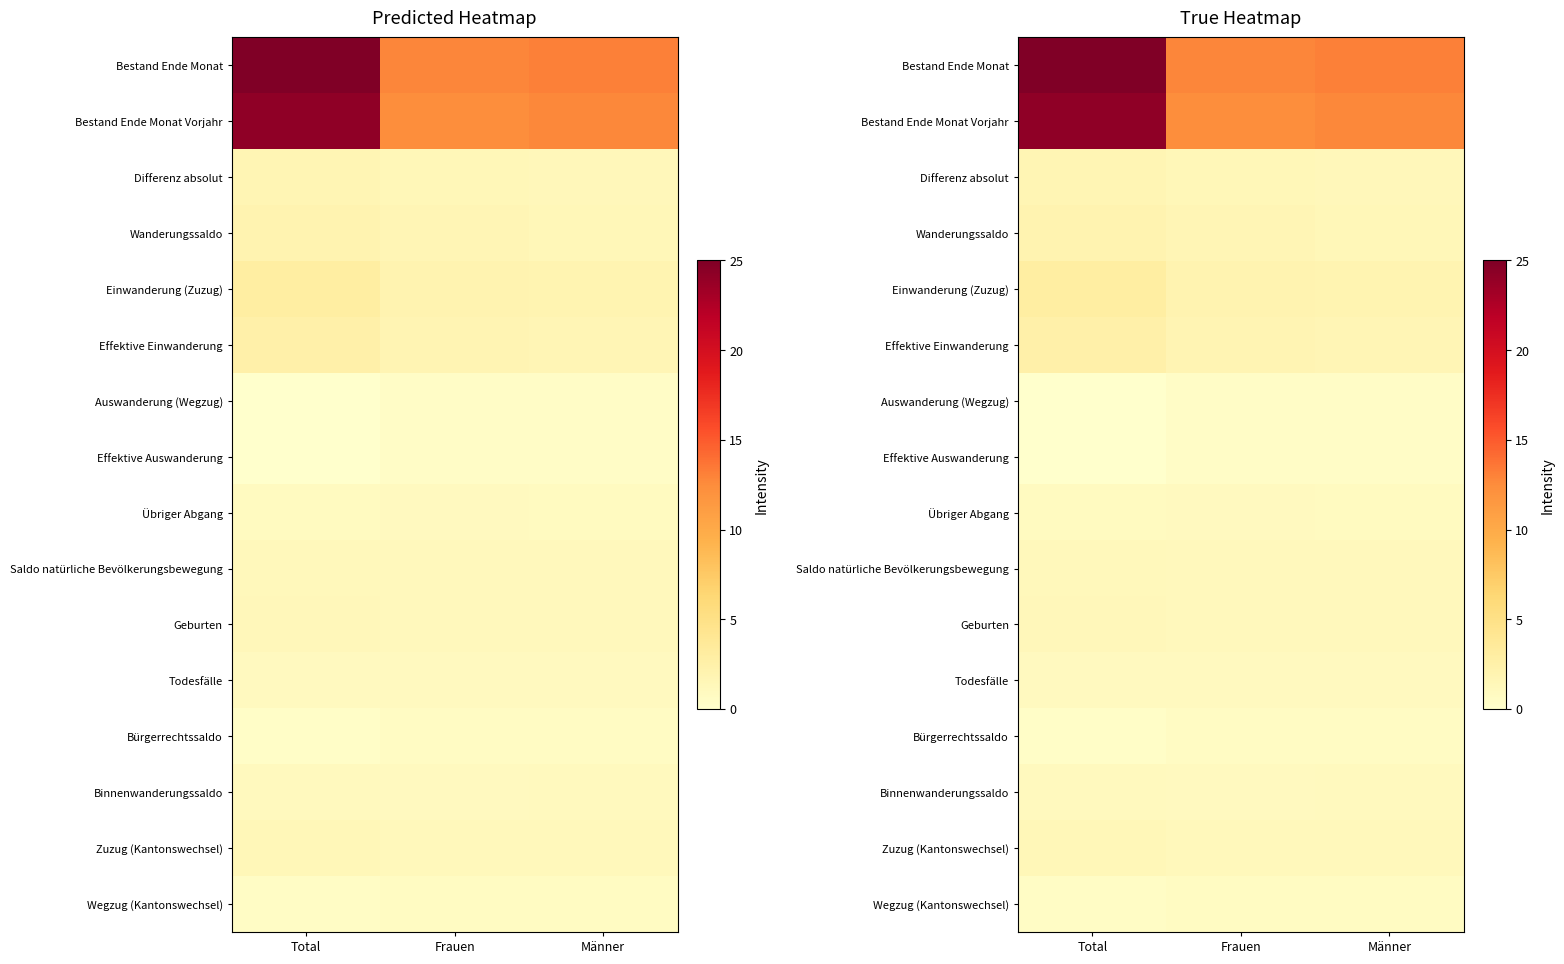

At which category does the chart reach its minimum across all series?

Total